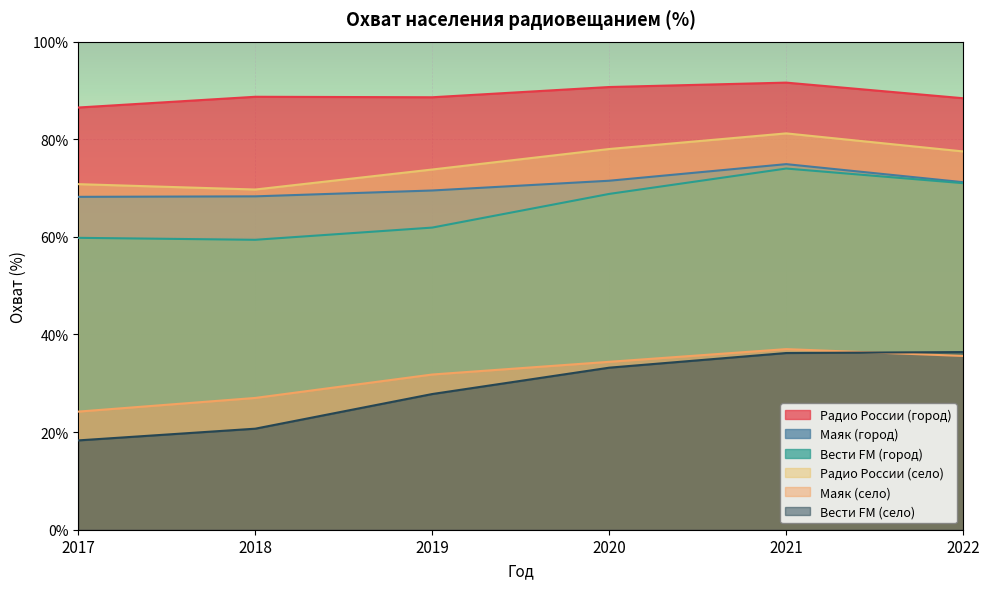

Reading left to right, transcribe all the data shown in this chart.

Радио России (город): 2017=86.5	2018=88.7	2019=88.6	2020=90.7	2021=91.6	2022=88.4
Маяк (город): 2017=68.2	2018=68.3	2019=69.5	2020=71.5	2021=74.9	2022=71.2
Вести FM (город): 2017=59.8	2018=59.4	2019=61.9	2020=68.8	2021=74.0	2022=71.0
Радио России (село): 2017=70.8	2018=69.7	2019=73.8	2020=78.0	2021=81.2	2022=77.5
Маяк (село): 2017=24.2	2018=27.0	2019=31.8	2020=34.4	2021=37.0	2022=35.6
Вести FM (село): 2017=18.3	2018=20.7	2019=27.8	2020=33.2	2021=36.2	2022=36.4